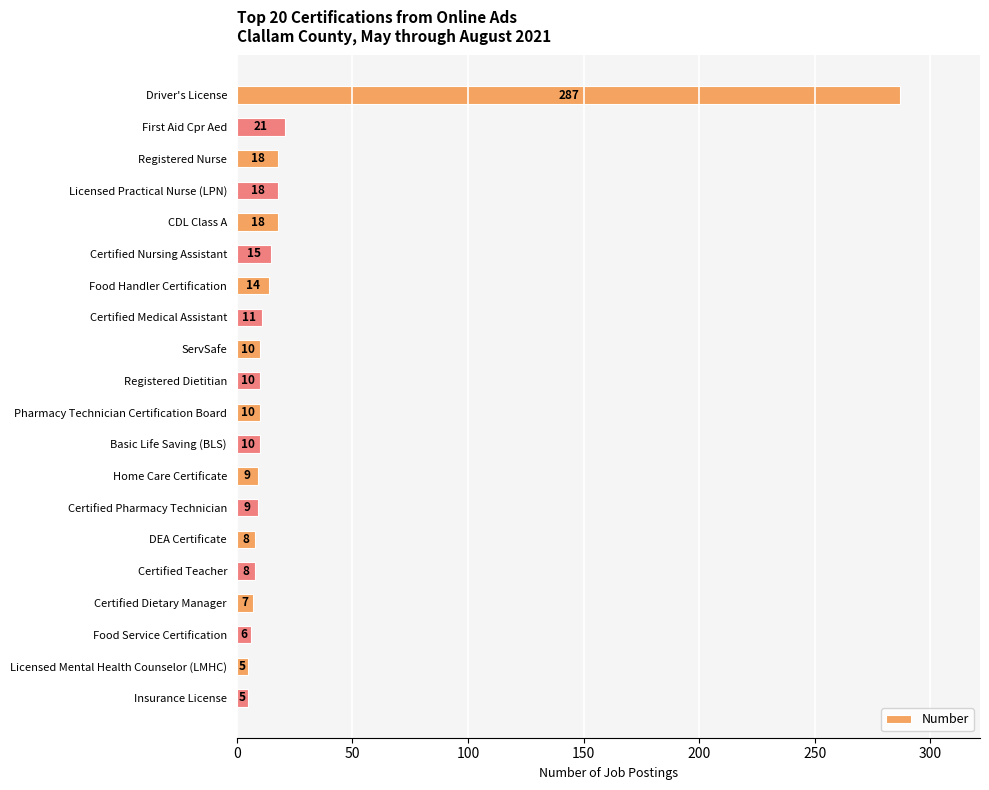

How many bars are there in total?

20